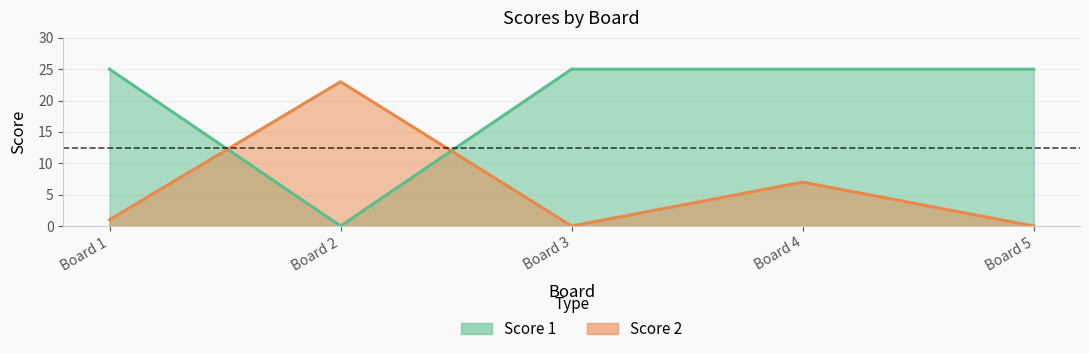

How many interior local peaks does the Score 2 series have?

2